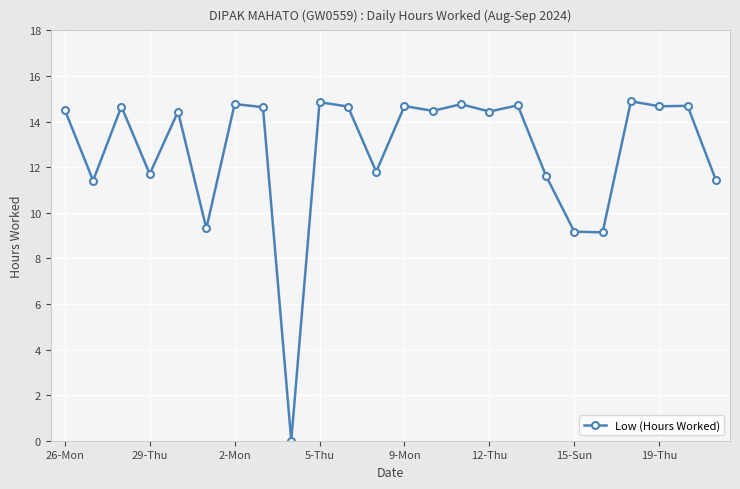

What is the maximum value shown in the chart?

14.9